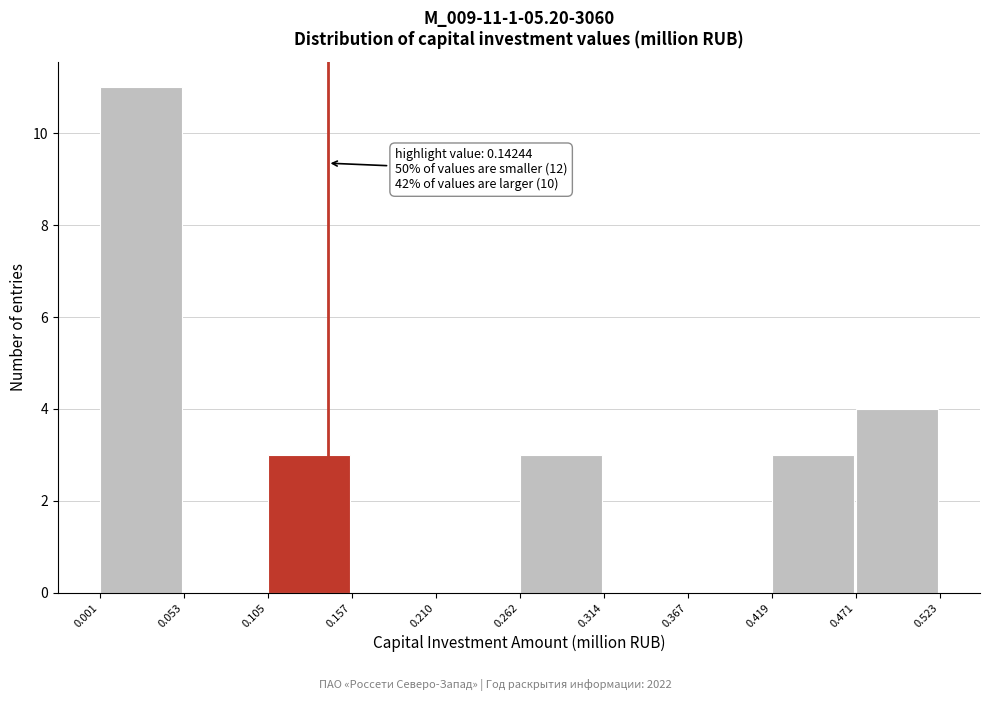

Which range on the x-axis has the tallest bar?

0.001 to 0.053